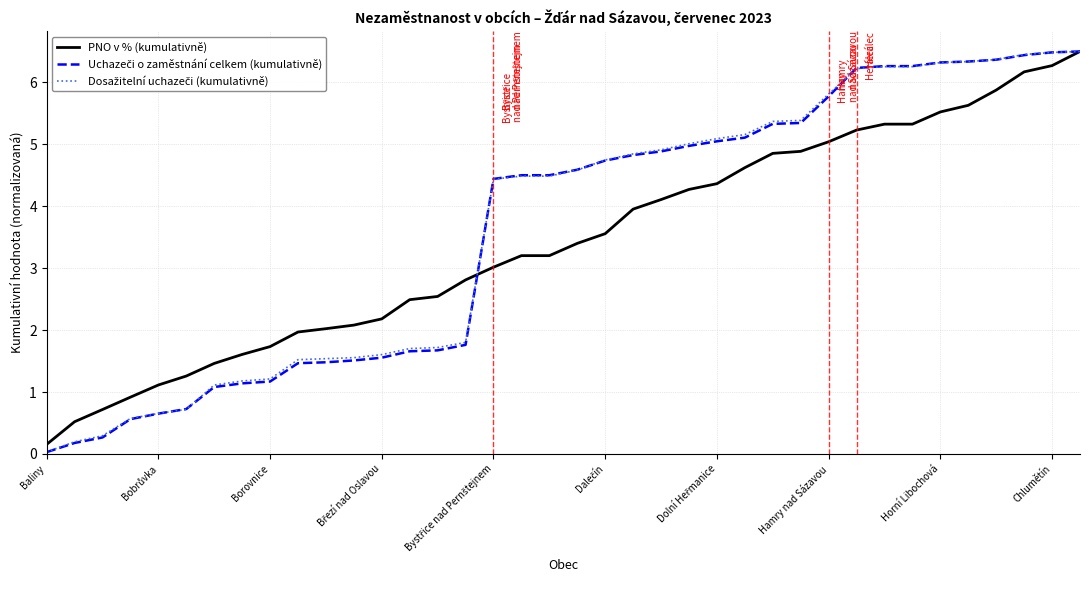

What is the greatest value displayed?

6.5